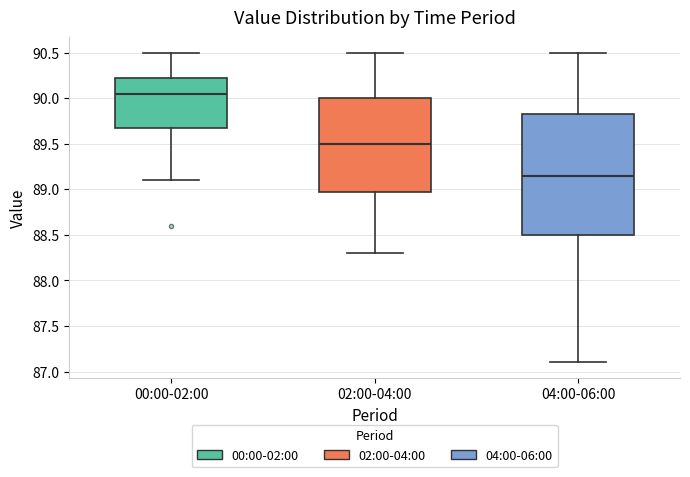

Reading left to right, transcribe this box plot: for each box, give where its median line is, the range the box spans, and where its two whiskers end, as read against the y-axis. The values are not printed on the chart, so give them approximately, as read against the axis.

00:00-02:00: median 90.05, box 89.70 to 90.25, whiskers 89.10 to 90.50
02:00-04:00: median 89.50, box 89.00 to 90.00, whiskers 88.30 to 90.50
04:00-06:00: median 89.15, box 88.50 to 89.85, whiskers 87.10 to 90.50